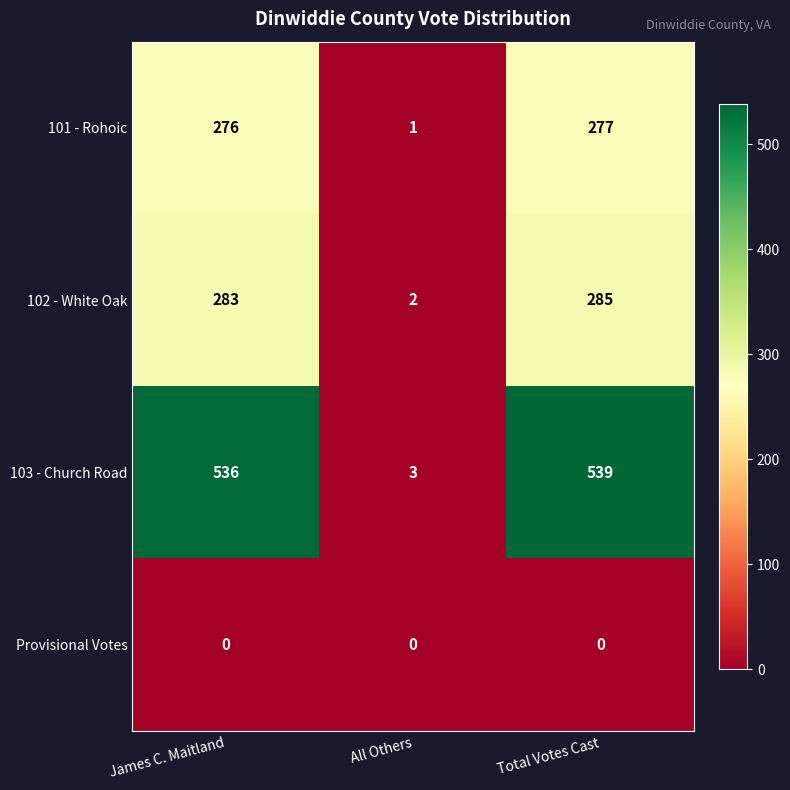

The 103 - Church Road series shows 536 at James C. Maitland. True or false?

True